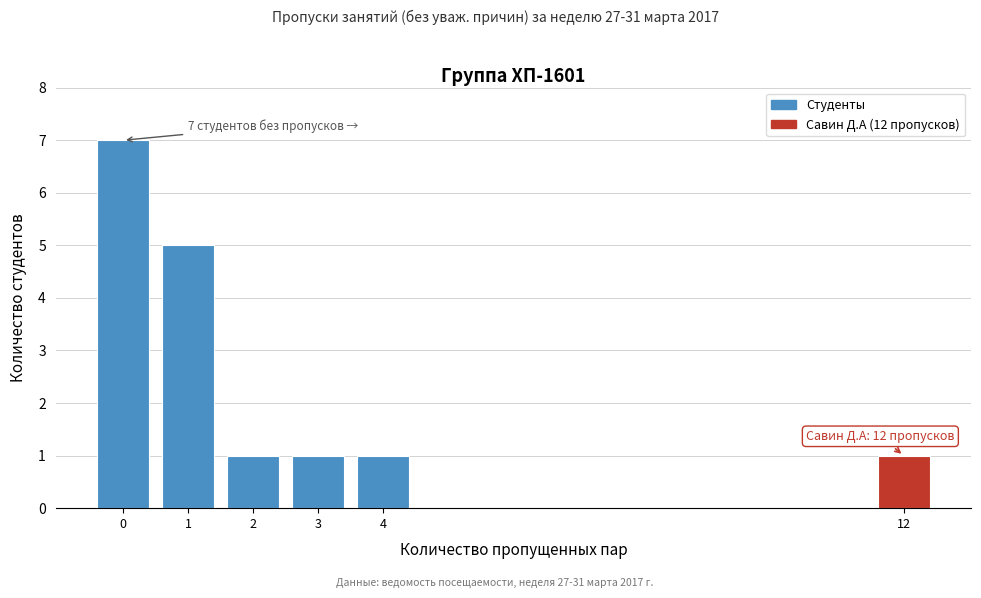

Reading left to right, list all the values displayed in this chart.

0=7	1=5	2=1	3=1	4=1	12=1